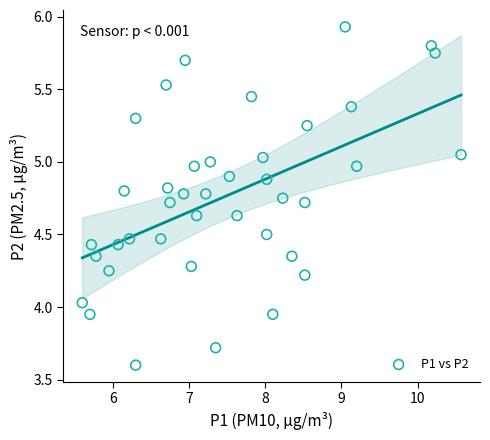

What is the range of Y values (max minus min)?

2.3